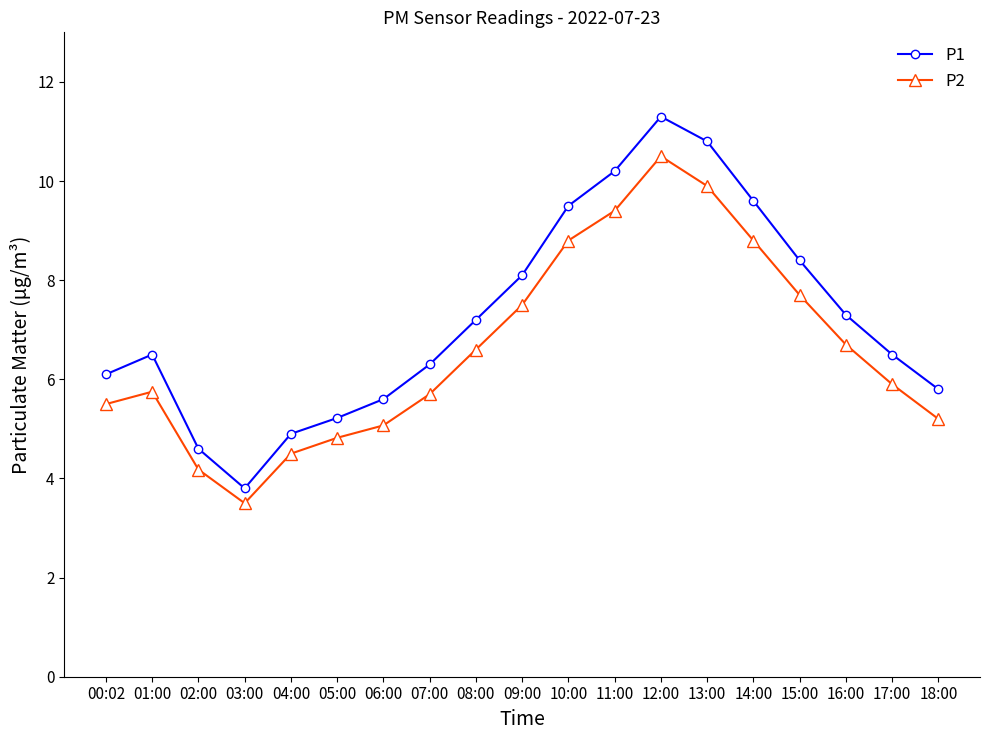

What position from the left is 18:00?

19